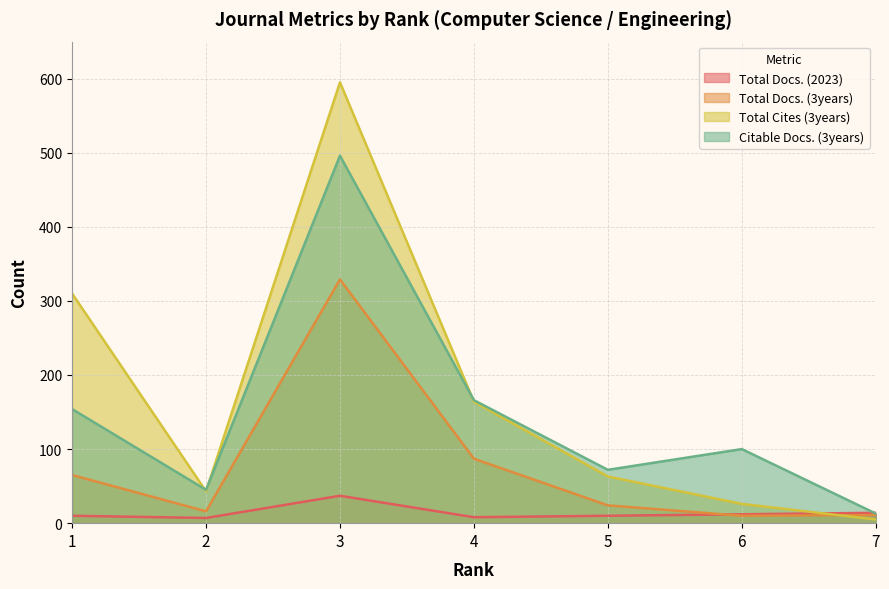

How many data points in Total Docs. (3years) are above 24?

3